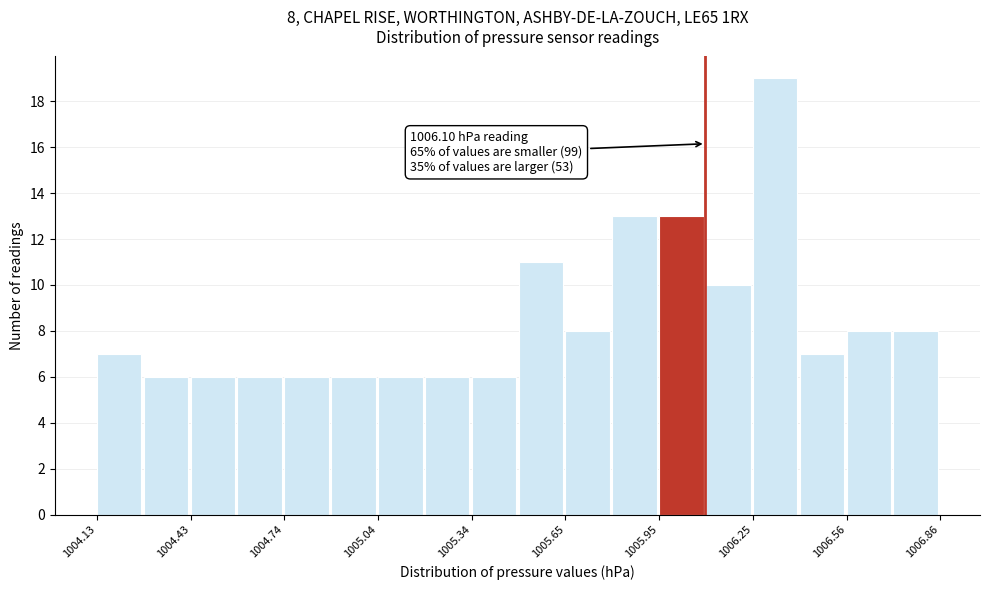

Around what value on the x-axis is the tallest bar? Give the approximate position of its centre, as read against the axis.

1006.35